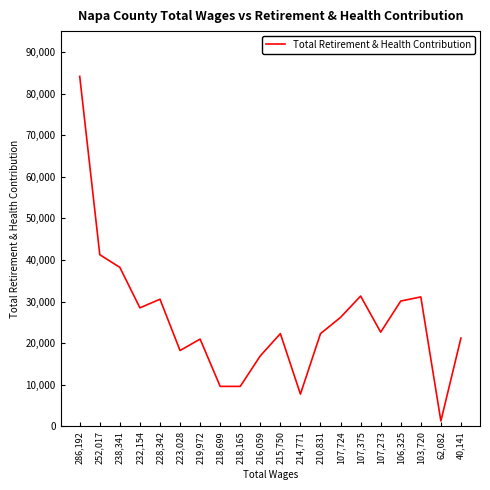

How many series are shown in this chart?

1